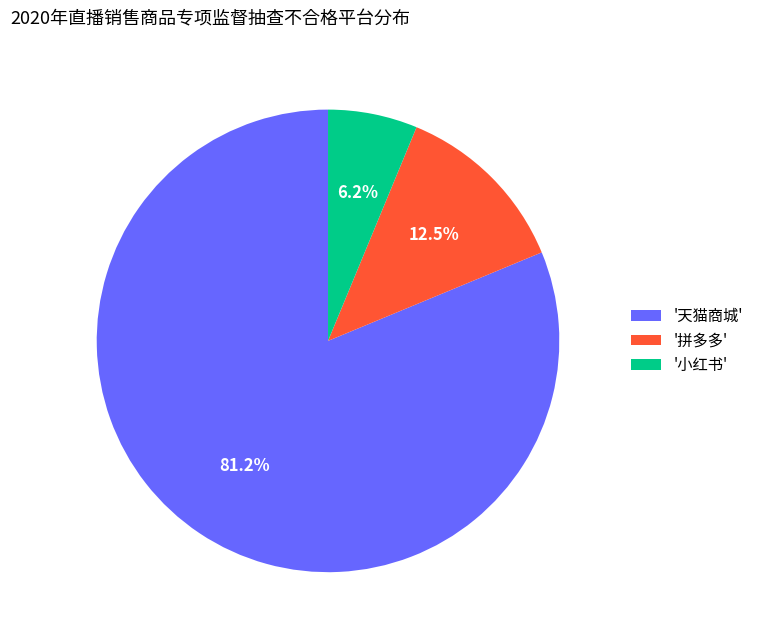

How much of the chart is everything except '拼多多'?

87.5%